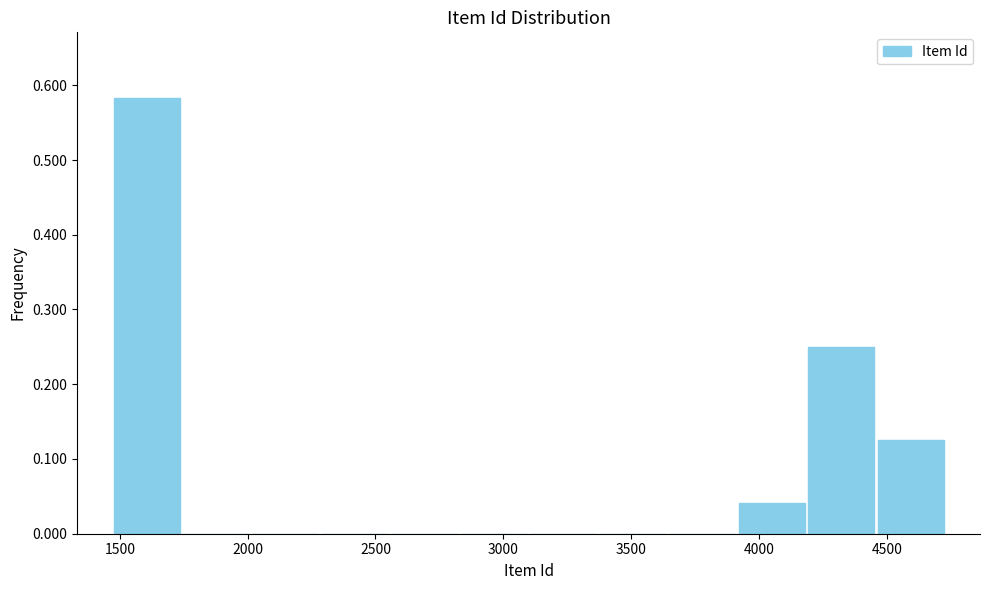

Over which range of the x-axis is the bar tallest?

1450 to 1750